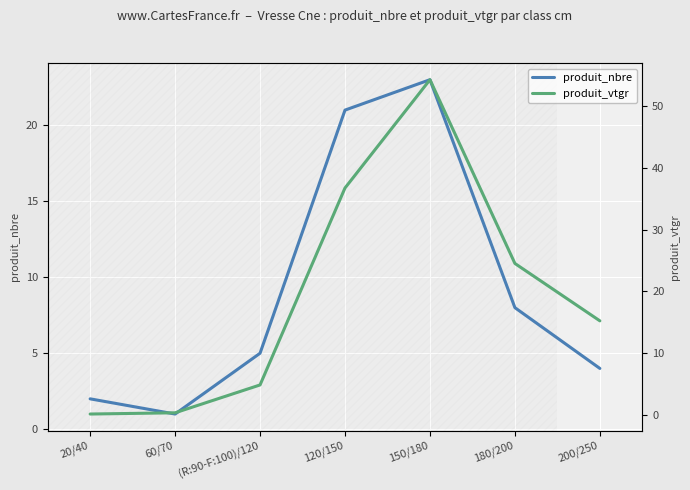

What is the difference between the second highest and second lowest values in the produit_vtgr series?

36.4